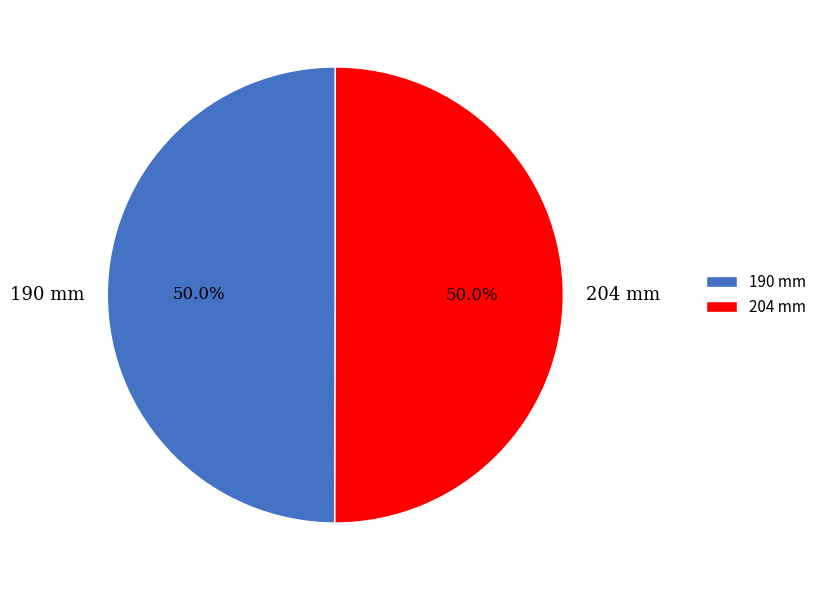

What is the ratio of the value at 190 mm to the value at 204 mm?

1.0